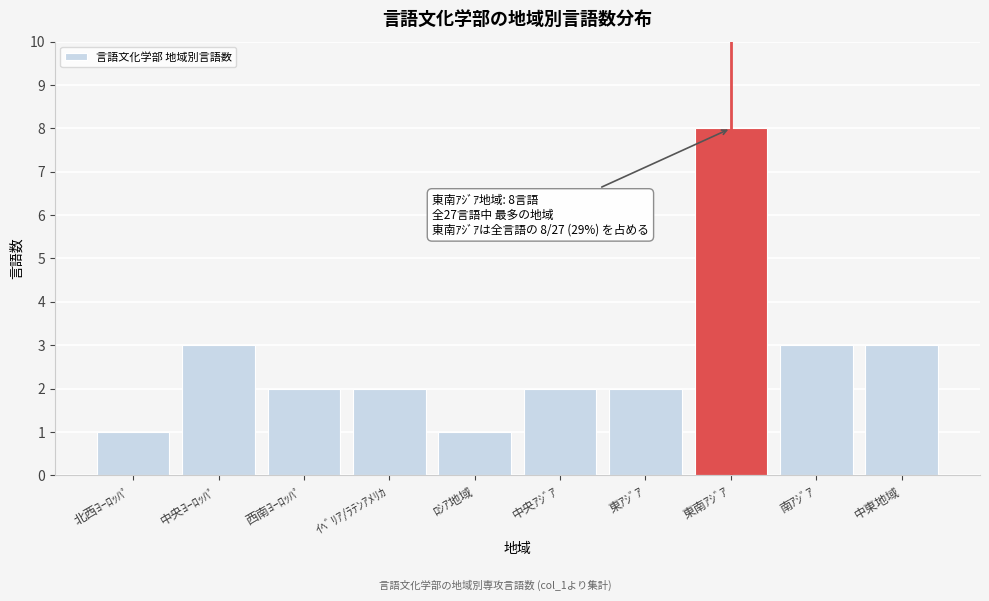

Reading left to right, extract all data points from this chart.

1	3	2	2	1	2	2	8	3	3